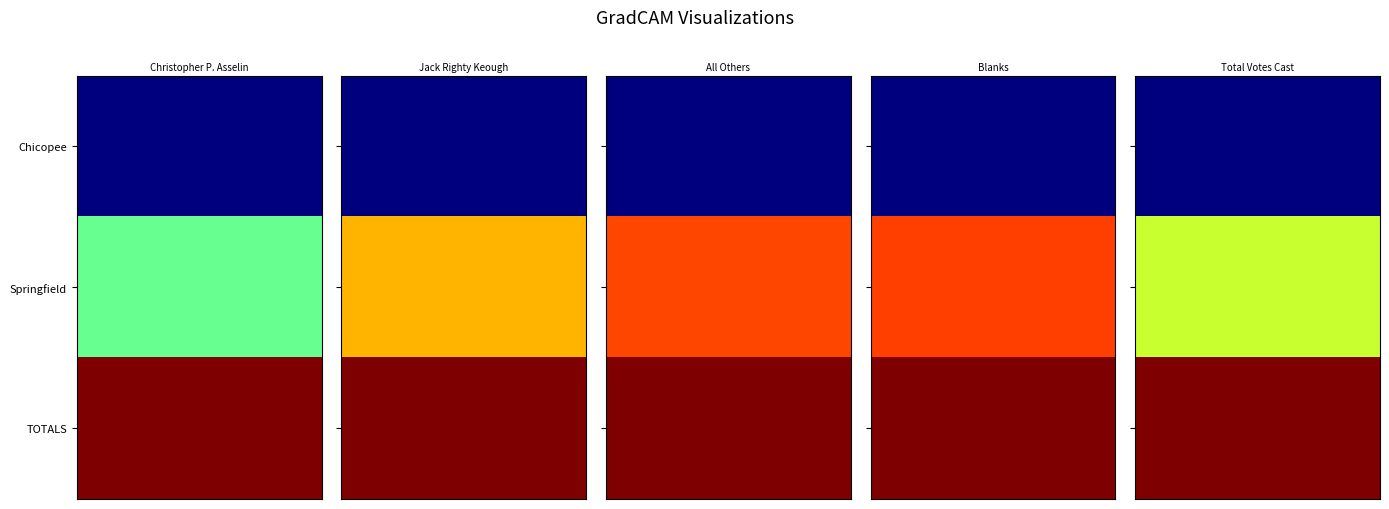

Which series has the largest range (max minus min)?

TOTALS